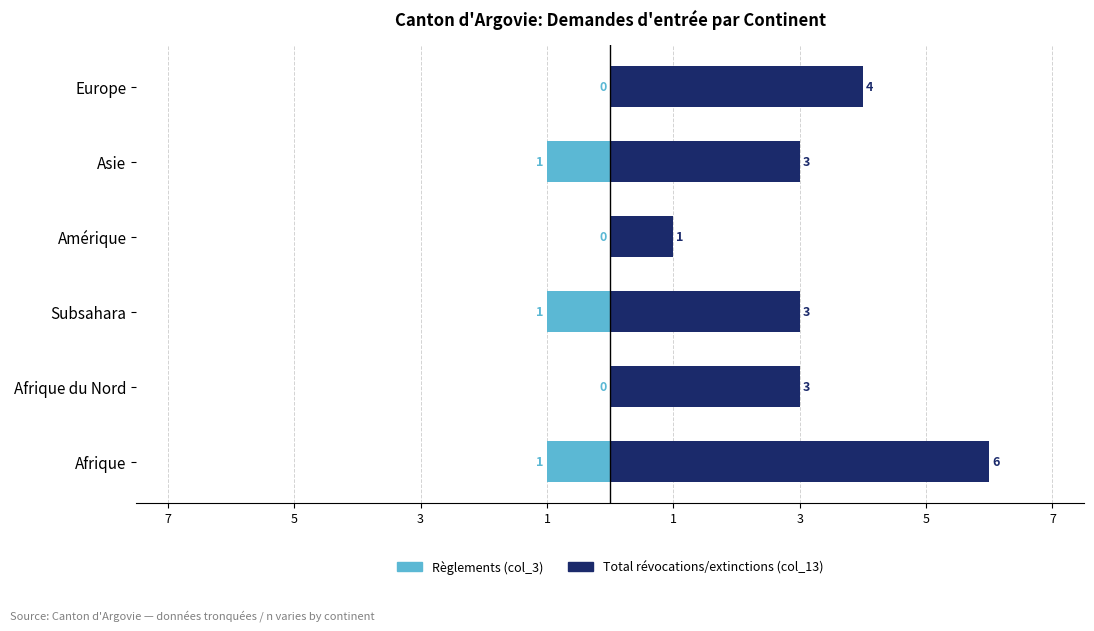

Which series has the largest range (max minus min)?

Total révocations/extinctions (col_13)